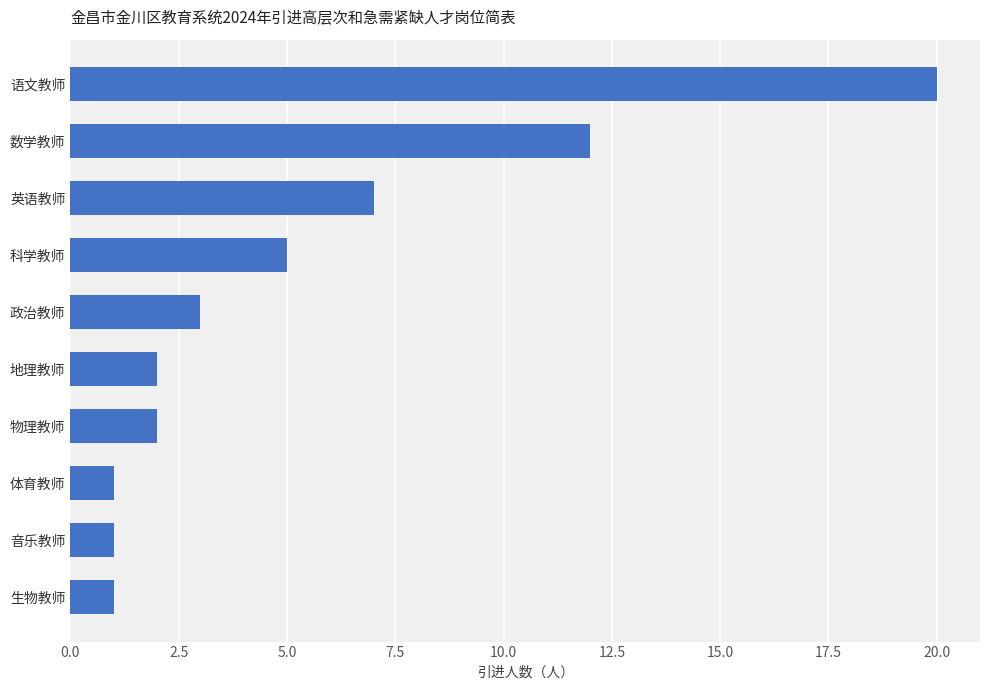

Between 体育教师 and 语文教师, which is larger?

语文教师